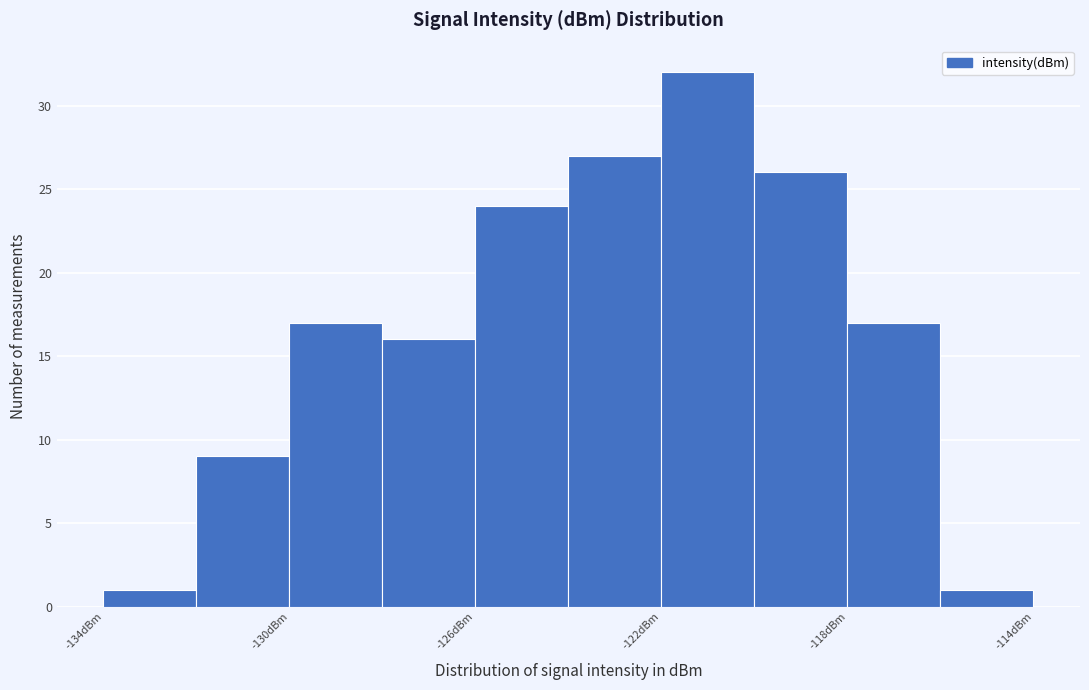

Reading left to right, list every bar in this chart as the range it spans on the x-axis followed by its height. The values are not printed on the chart, so give them approximately, as read against the axis.

-134 to -132: 1
-132 to -130: 9
-130 to -128: 17
-128 to -126: 16
-126 to -124: 24
-124 to -122: 27
-122 to -120: 32
-120 to -118: 26
-118 to -116: 17
-116 to -114: 1